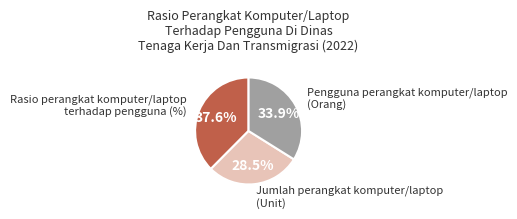

How many segments does this pie chart have?

3